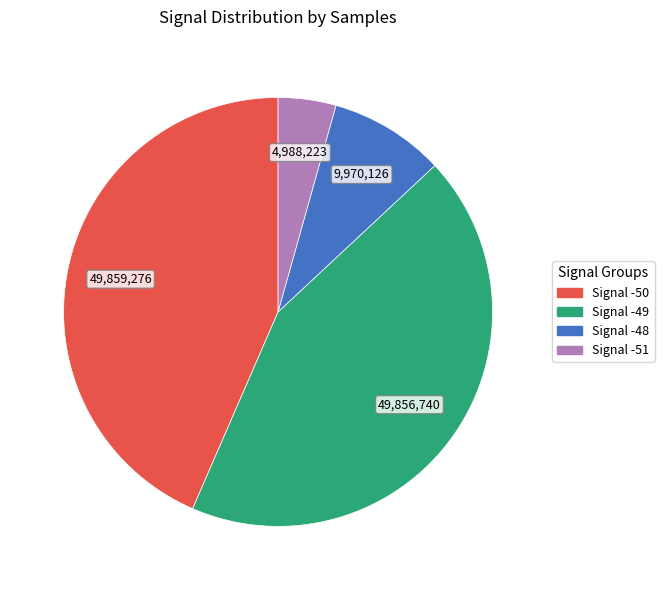

Is there a majority slice in this chart?

No